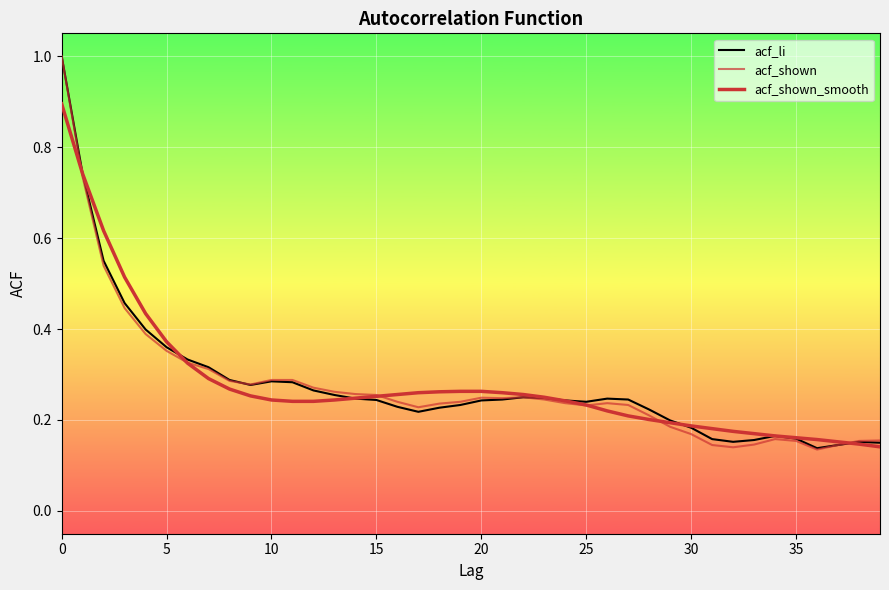

Does the chart display data point markers on the line(s)?

No